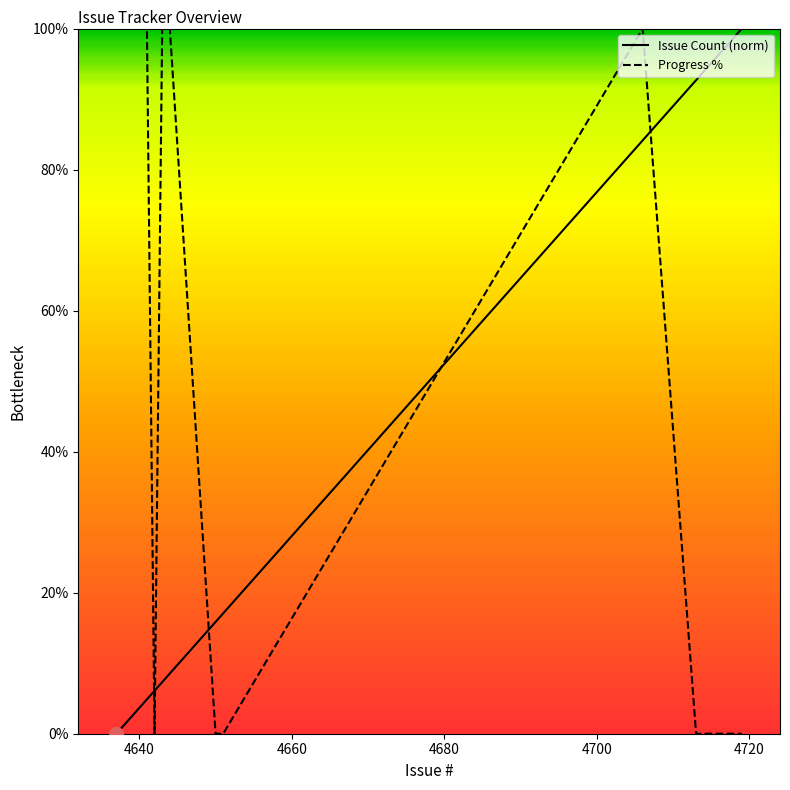

What is the average value of the Progress % series?

61.5